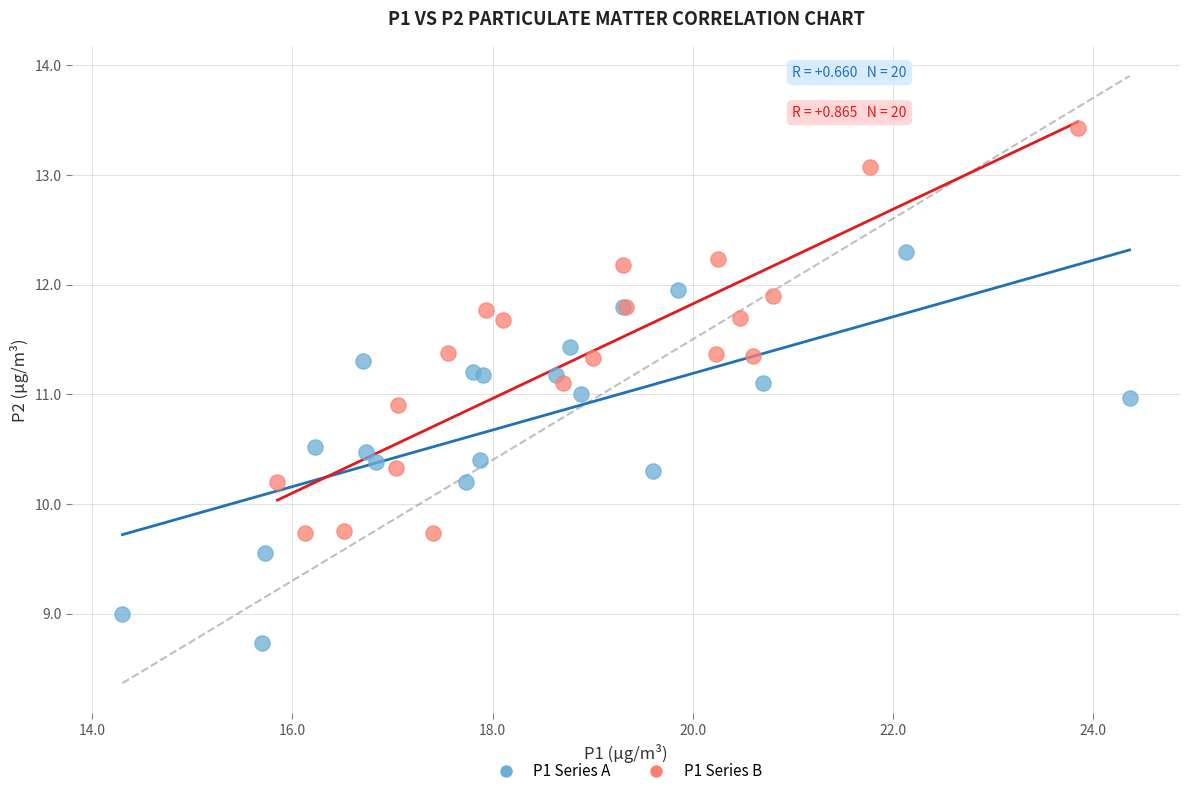

Which series contains the highest Y value?

P1 Series B